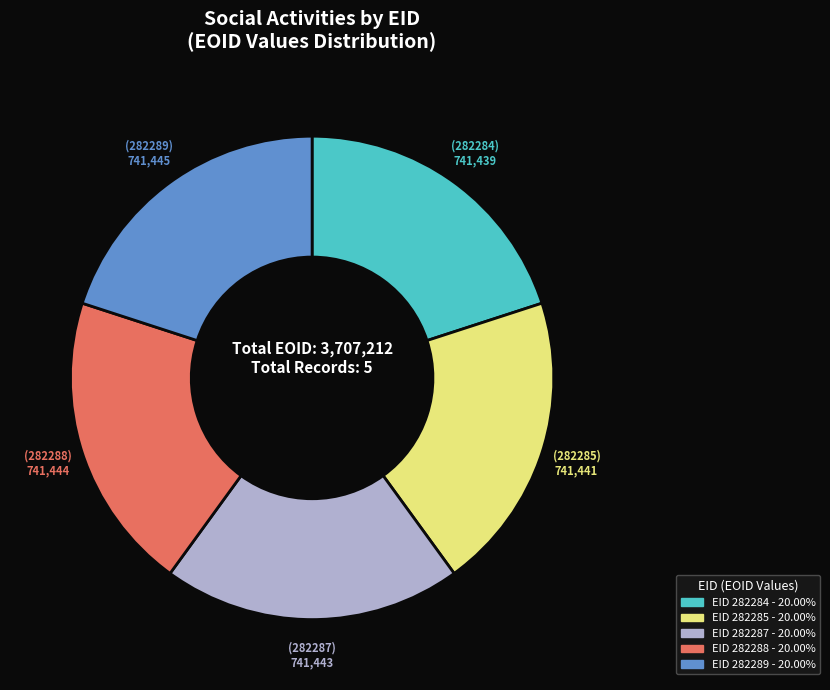

Is there a majority slice in this chart?

No